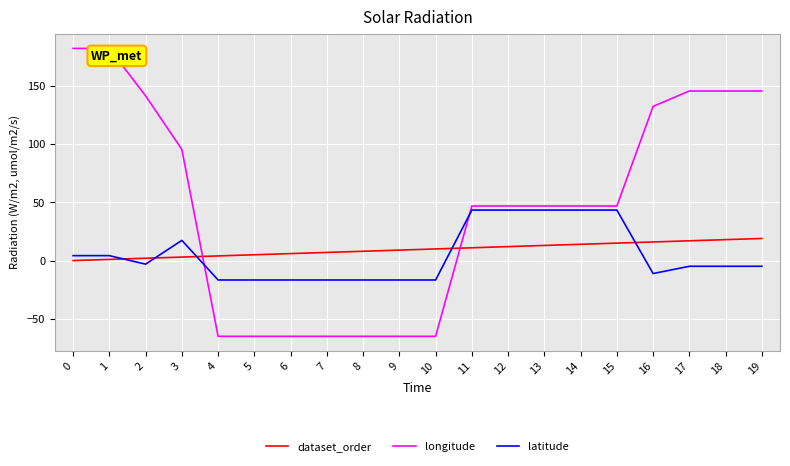

Rank the series at 6 from lowest to highest value.

longitude, latitude, dataset_order